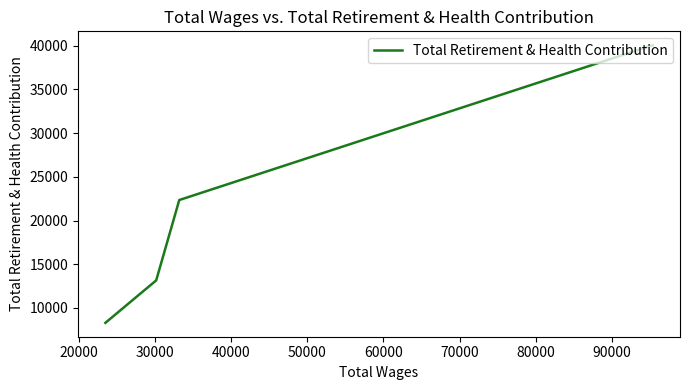

Does the chart display data point markers on the line(s)?

No